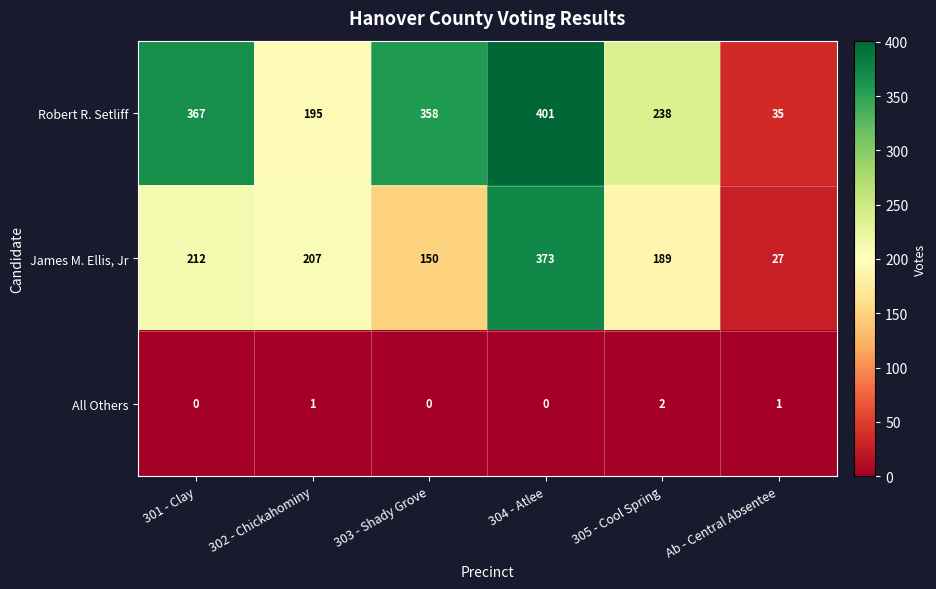

Is it true that Robert R. Setliff equals 109 at 302 - Chickahominy?

False